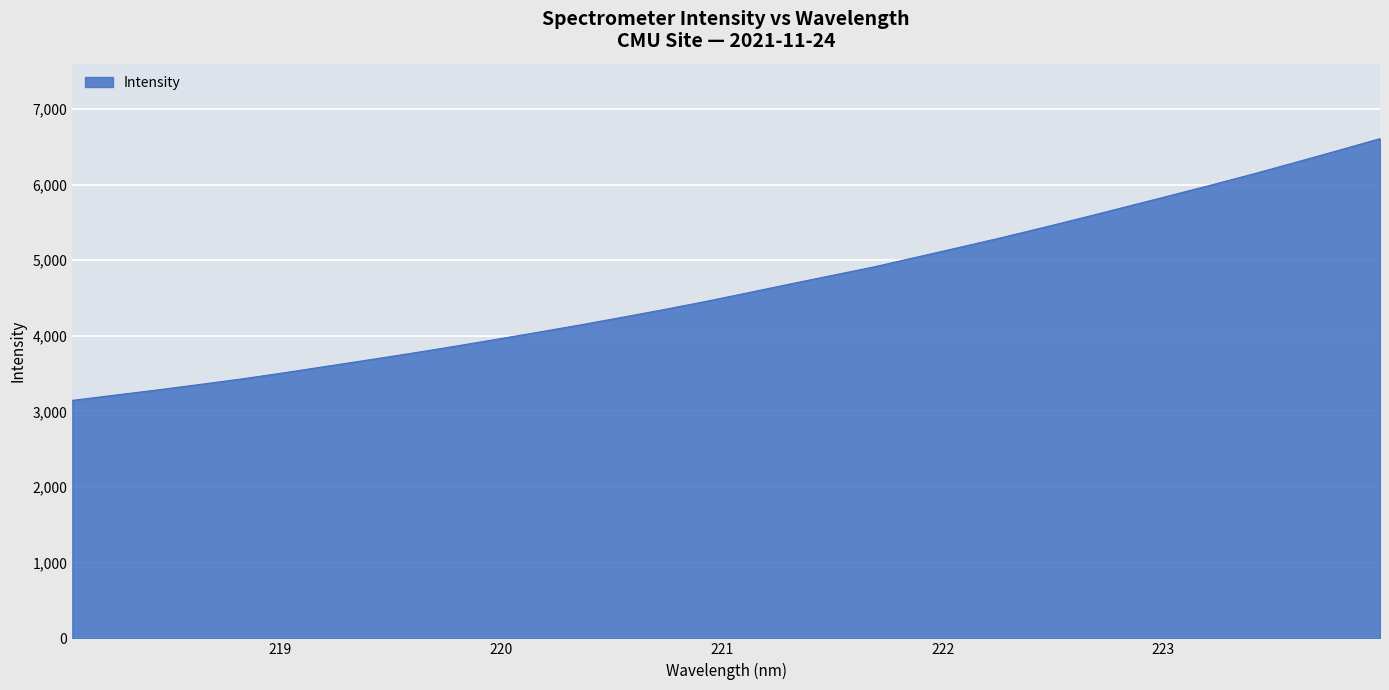

What is the difference between the maximum and minimum values?

3461.0